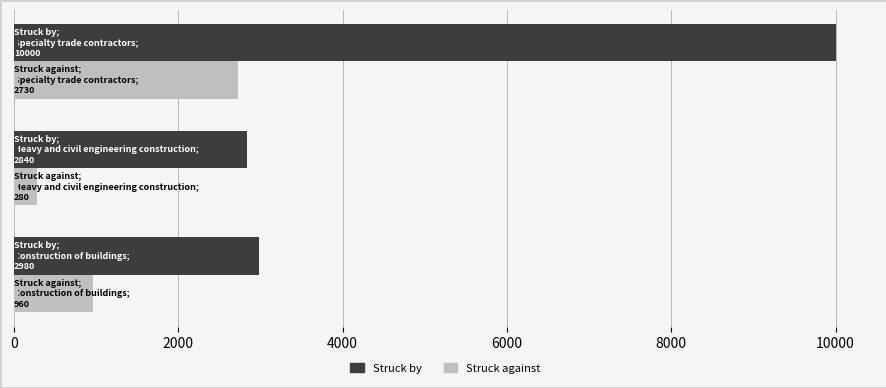

What is the lowest value of the Struck against series?

280